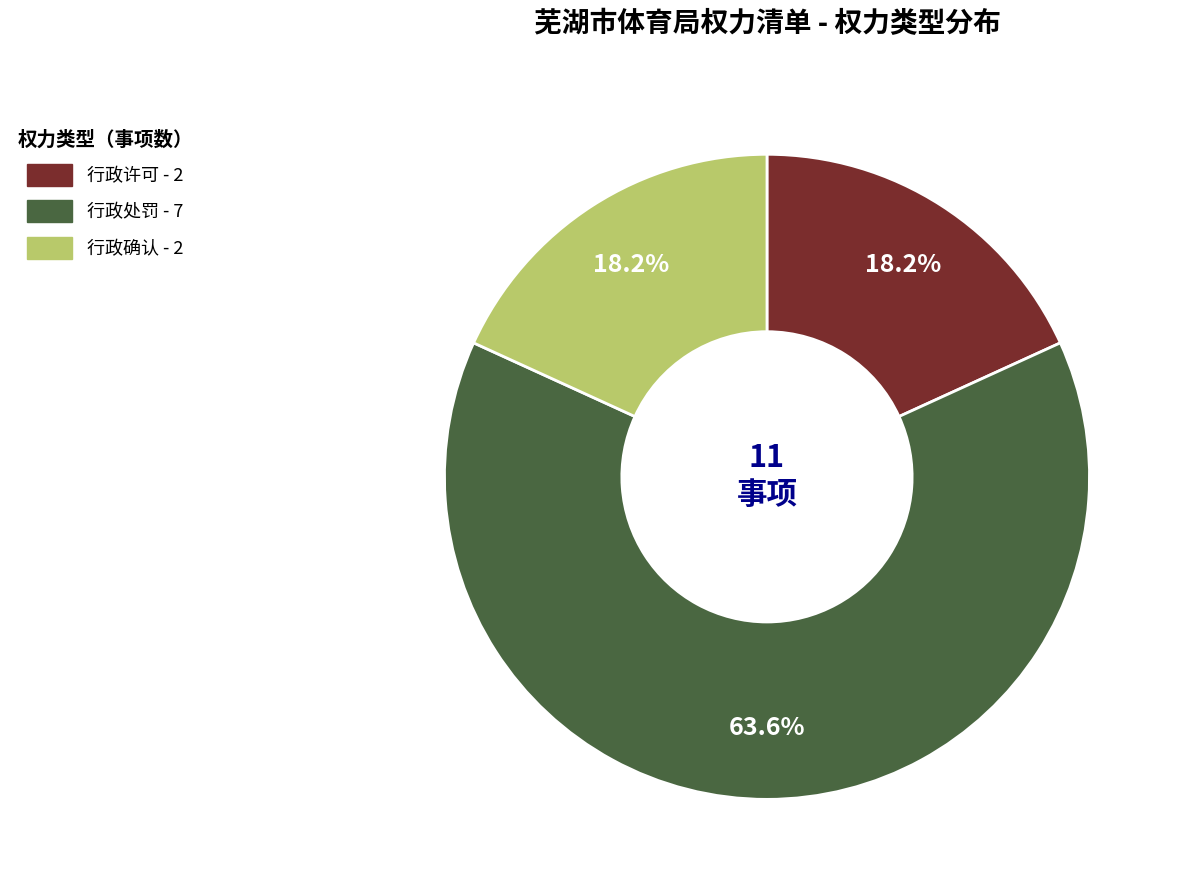

What is the largest slice in the pie chart?

行政处罚